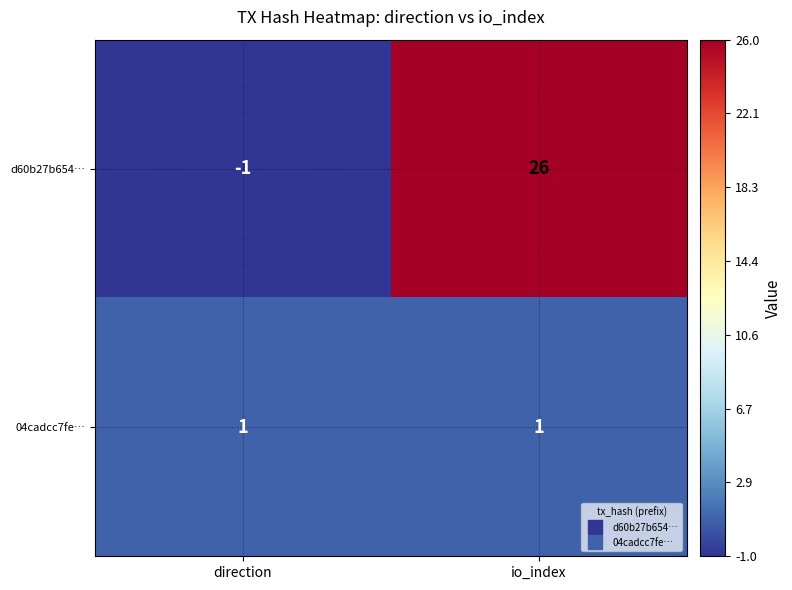

Rank the series at direction from highest to lowest value.

04cadcc7fe…, d60b27b654…